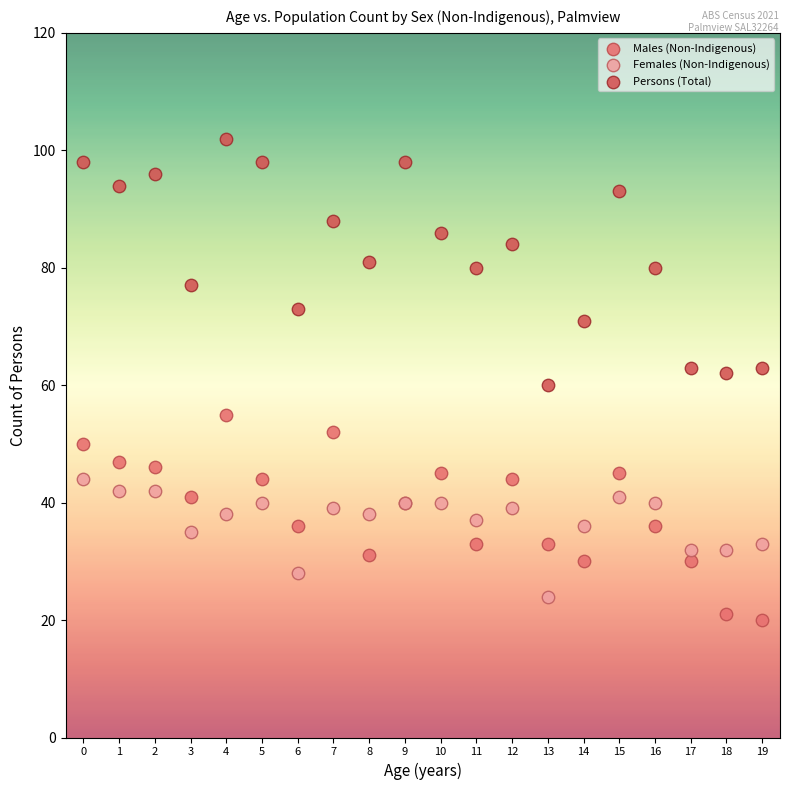

Which series has the widest spread of Y values?

Persons (Total)